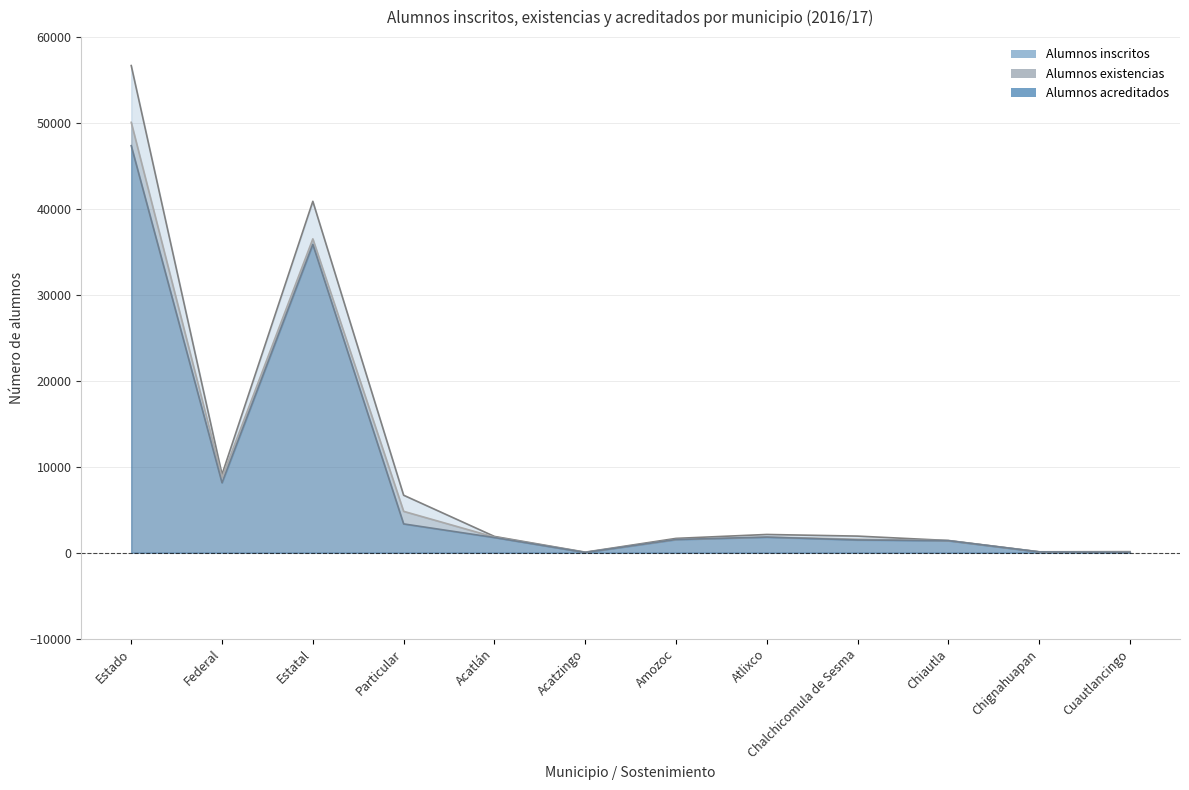

The value of Alumnos acreditados at Cuautlancingo is 41. True or false?

True